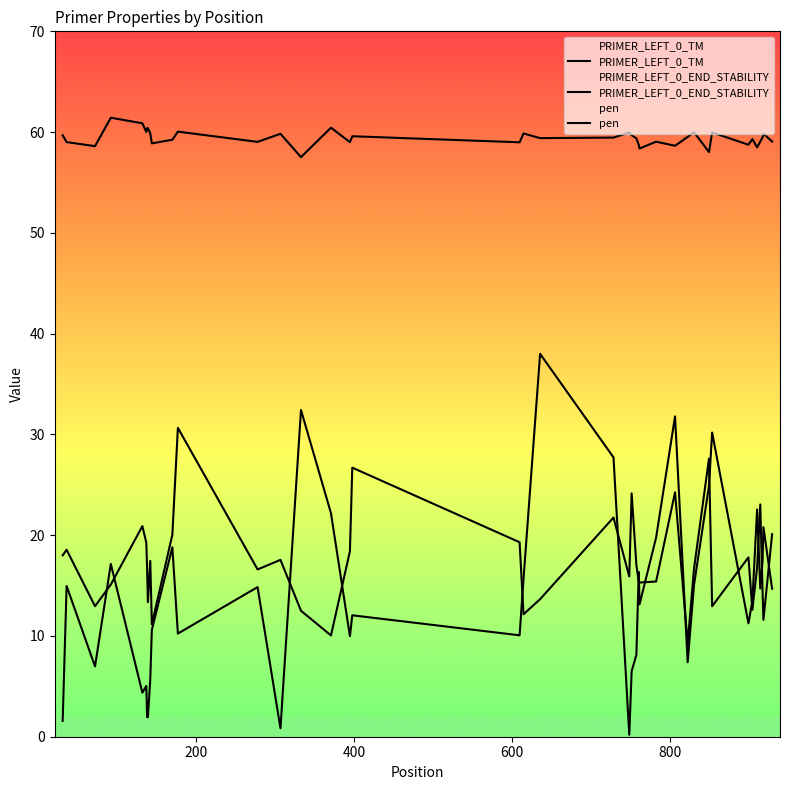

Reading left to right, transcribe all the data shown in this chart.

PRIMER_LEFT_0_TM: 59.7	59.0	58.6	61.4	60.9	60.0	60.4	60.4	59.9	58.9	59.2	60.0	59.0	59.8	57.5	60.4	59.0	59.6	59.0	59.9	59.4	59.5	60.0	59.7	59.4	58.7	58.4	59.0	58.6	59.5	60.0	58.0	60.0	58.8	59.3	58.5	59.1	59.5	59.8	59.1
PRIMER_LEFT_0_END_STABILITY: 18.0	18.6	12.9	15.1	20.9	19.2	16.7	13.3	17.5	11.2	20.0	30.6	16.6	17.5	12.5	10.0	18.4	26.7	19.3	12.2	13.7	21.8	15.9	24.1	17.1	15.3	15.3	15.4	24.2	9.2	16.6	27.6	12.9	17.8	12.6	16.8	23.1	14.2	11.6	20.1
pen: 1.6	15.0	7.0	17.1	4.4	5.0	1.9	1.9	5.7	10.6	18.8	10.2	14.8	0.8	32.4	22.2	10.0	12.1	10.1	15.7	38.0	27.7	0.2	6.5	8.1	16.4	13.1	19.8	31.8	7.4	15.0	24.9	30.2	11.3	13.5	22.6	14.7	17.5	20.8	14.7